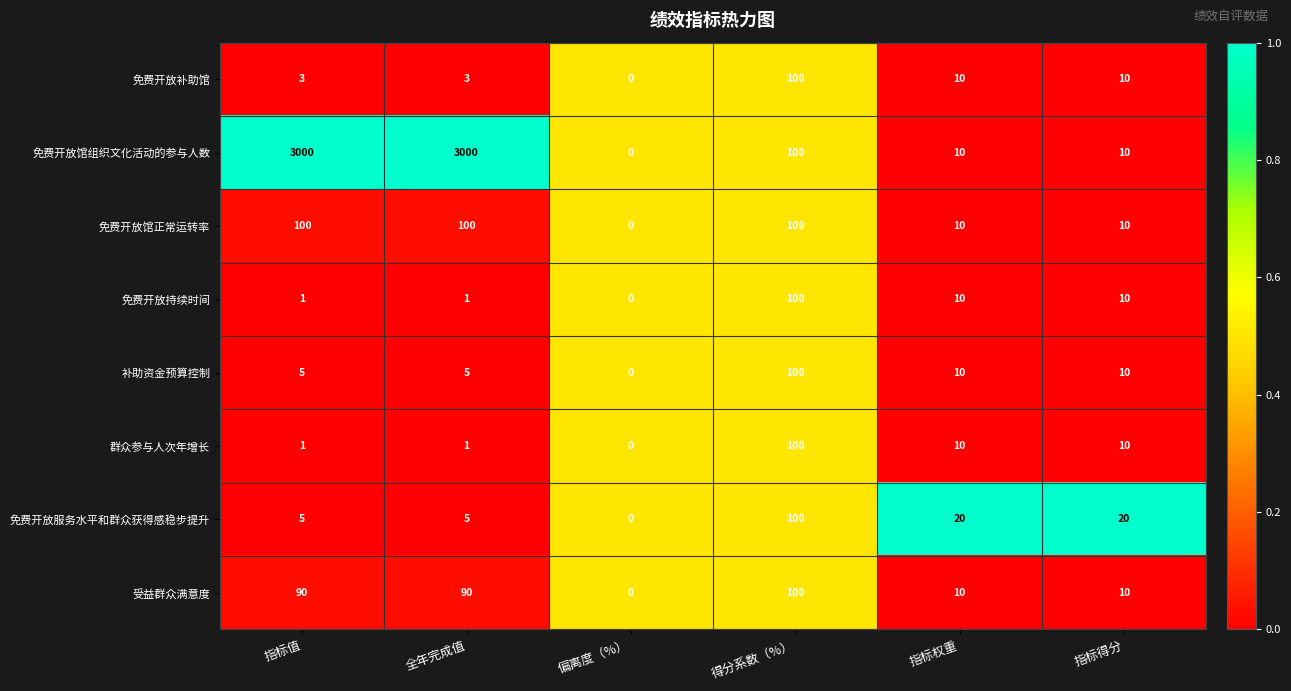

Is the value of 免费开放补助馆 at 全年完成值 greater than the value of 免费开放持续时间 at 偏离度（%）?

Yes